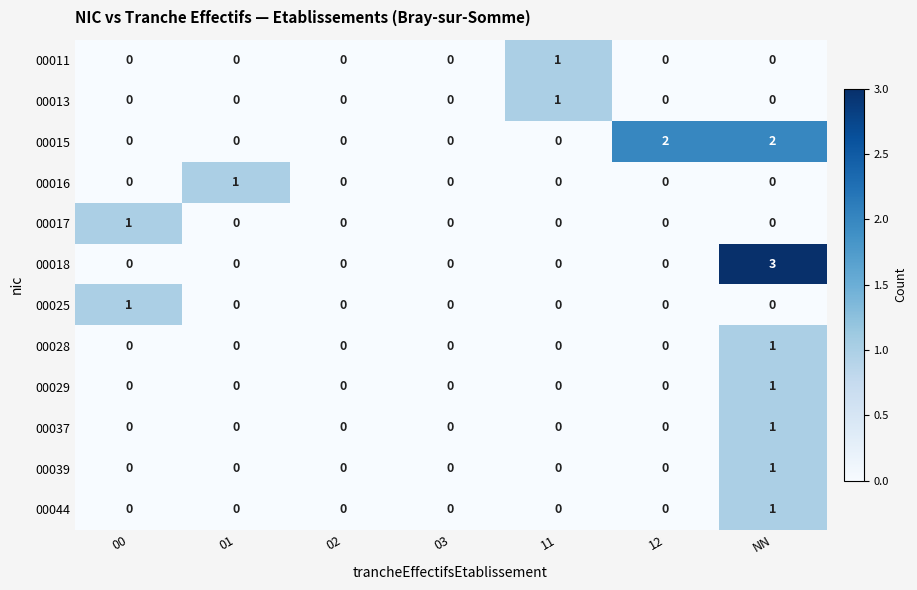

What is the greatest value displayed?

3